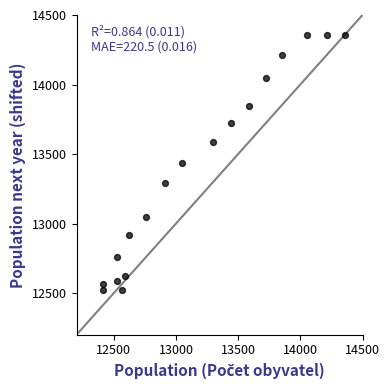

What is the range of X values (max minus min)?

1944